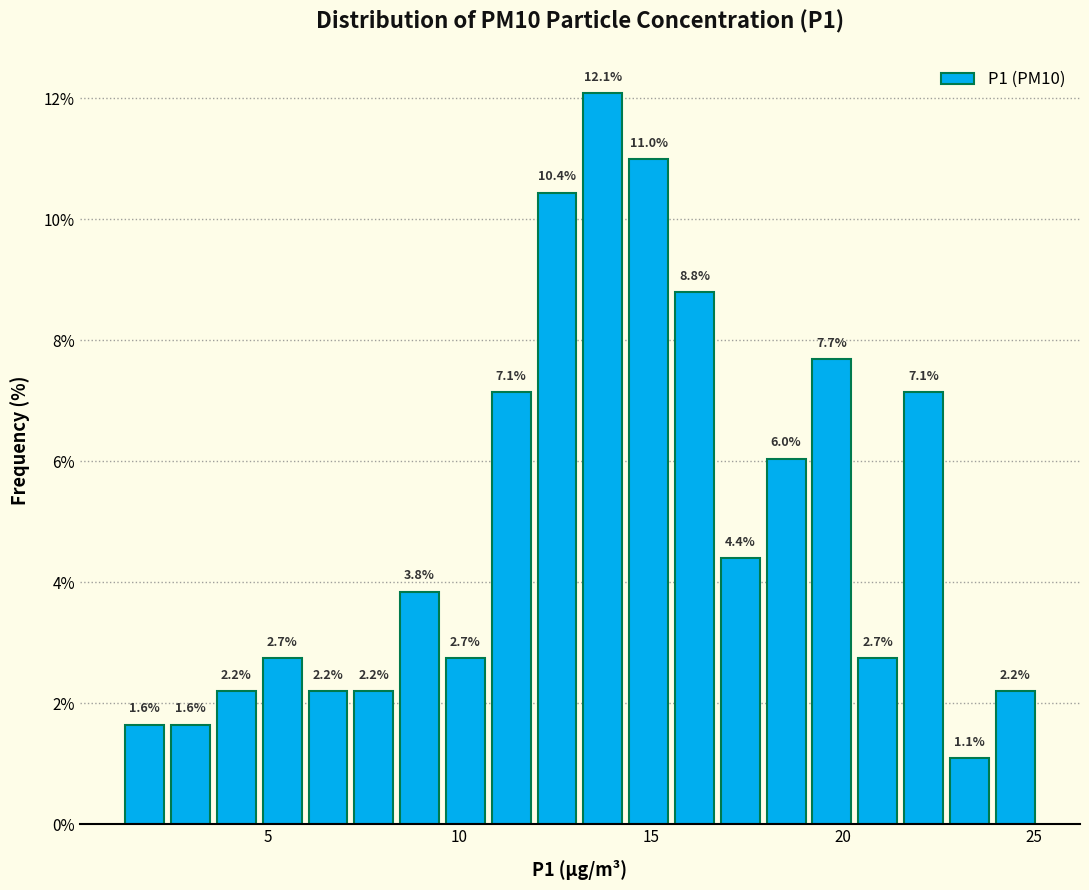

Read against the x-axis, roughly where is the centre of the tallest bar?

13.5